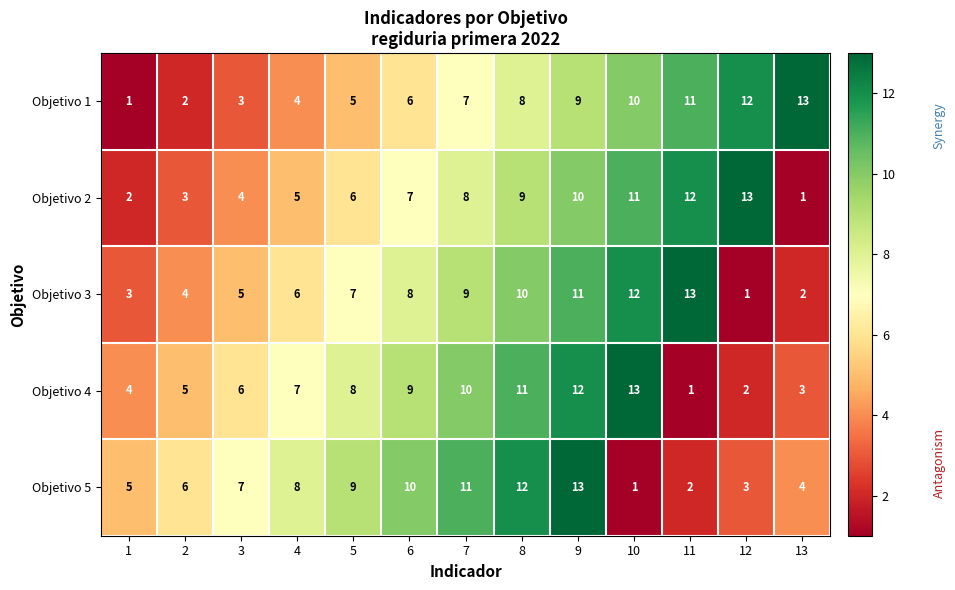

What is the difference between the highest and lowest values at 12?

12